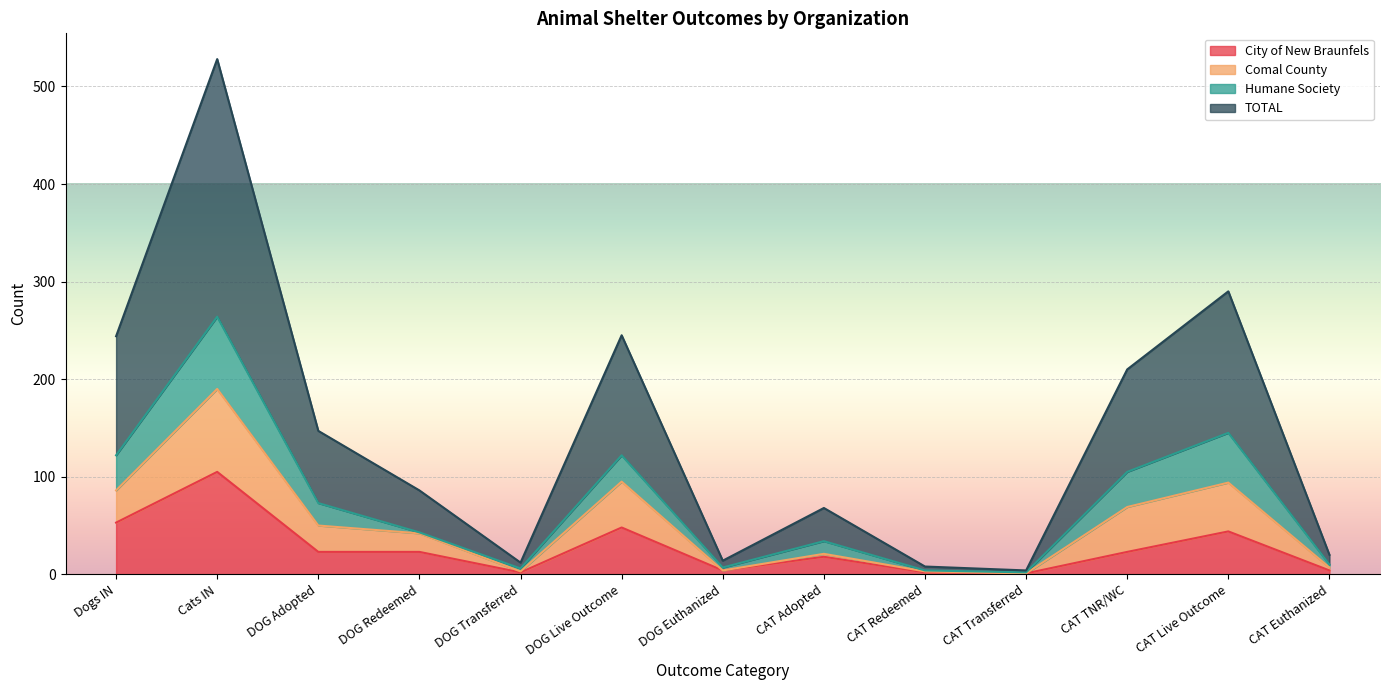

True or false: TOTAL and City of New Braunfels intersect in this chart.

False